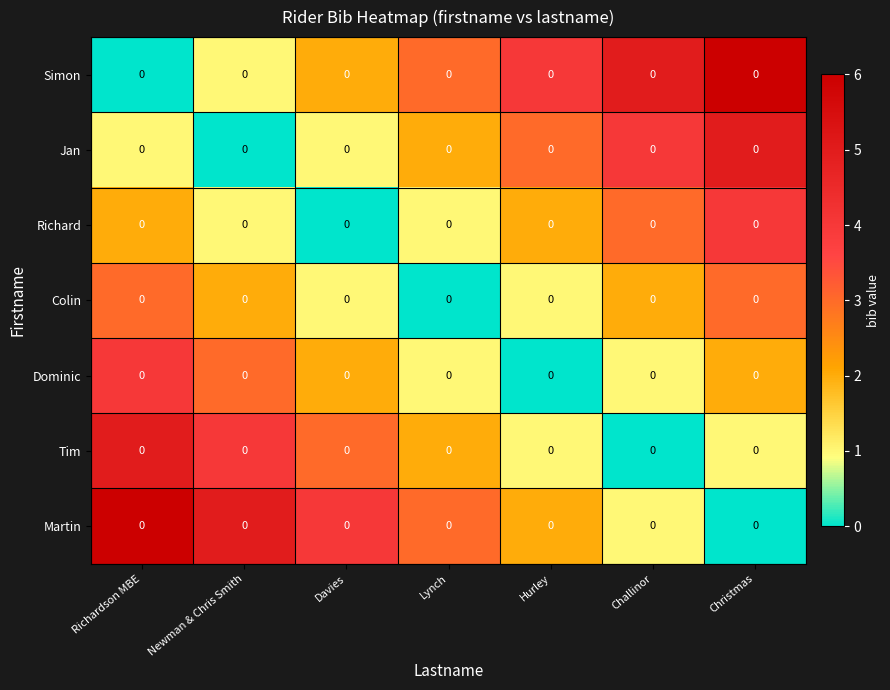

Which category has the lowest value in the row_3 series?

Lynch